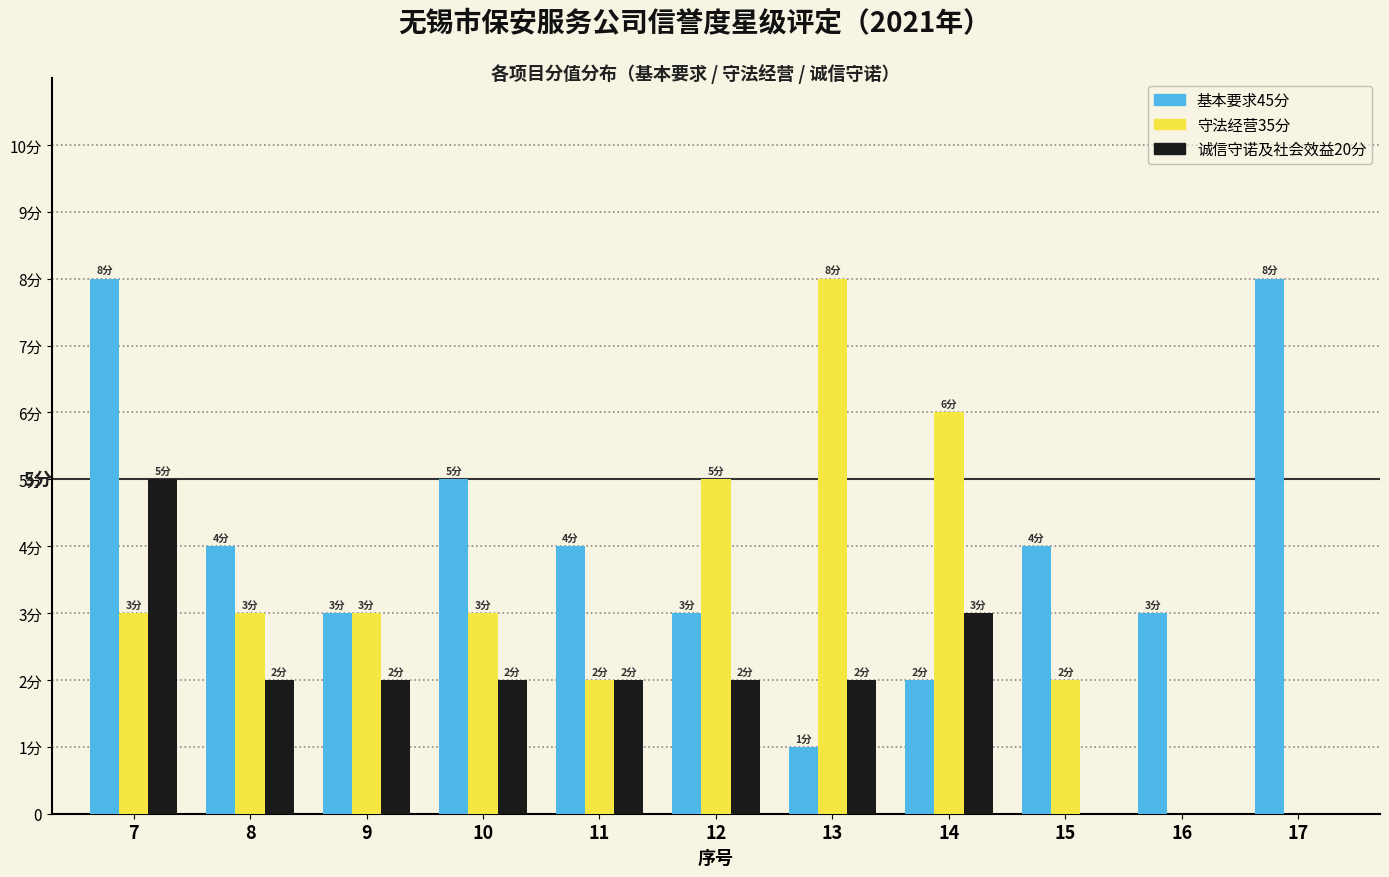

What are all the series names shown in the legend?

基本要求45分, 守法经营35分, 诚信守诺及社会效益20分